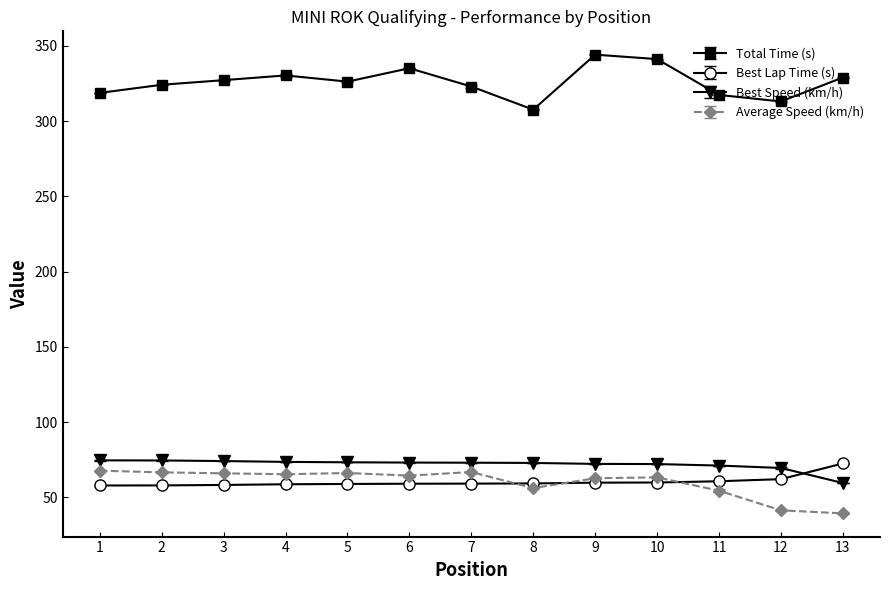

How many data points in Best Speed (km/h) are above 73?

7